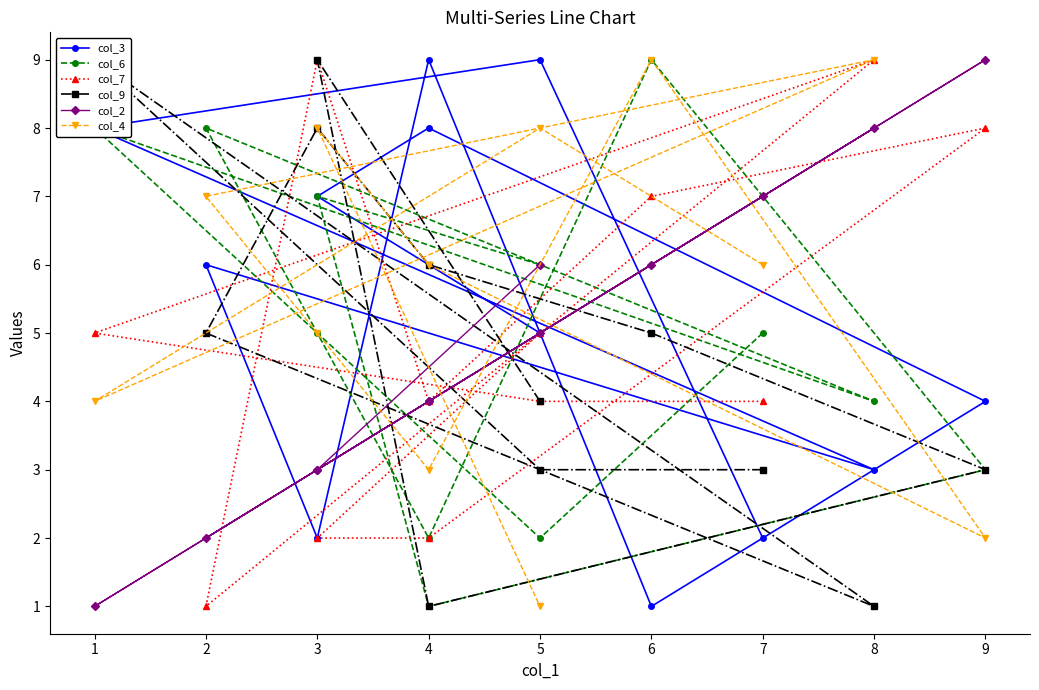

How many intersections are there between col_3 and col_9?

9